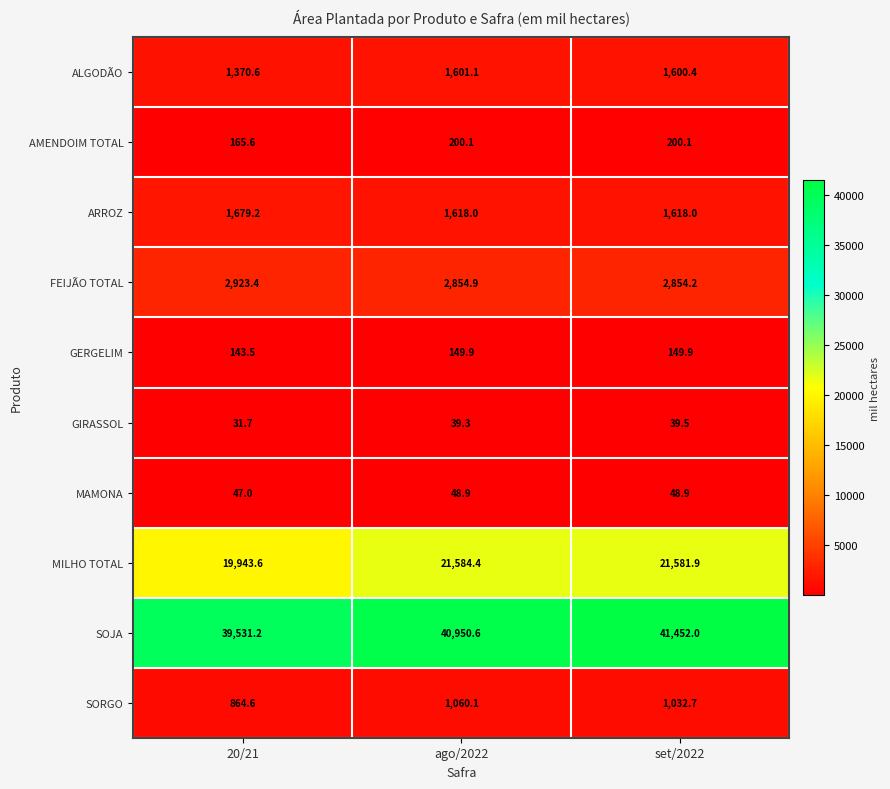

What value does the AMENDOIM TOTAL series have at 20/21?

165.6